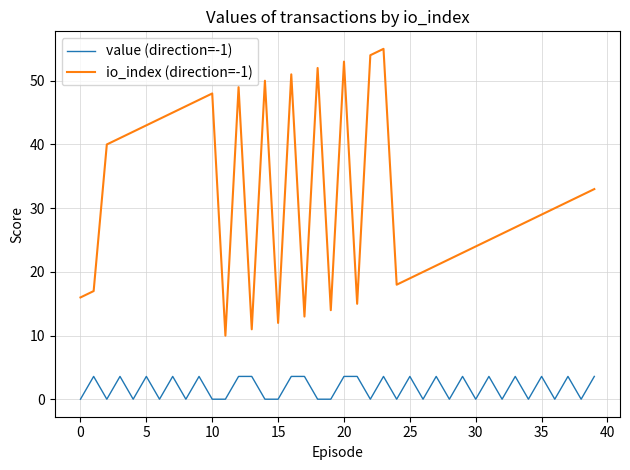

What is the difference between the maximum and minimum values in the value (direction=-1) series?

3.6